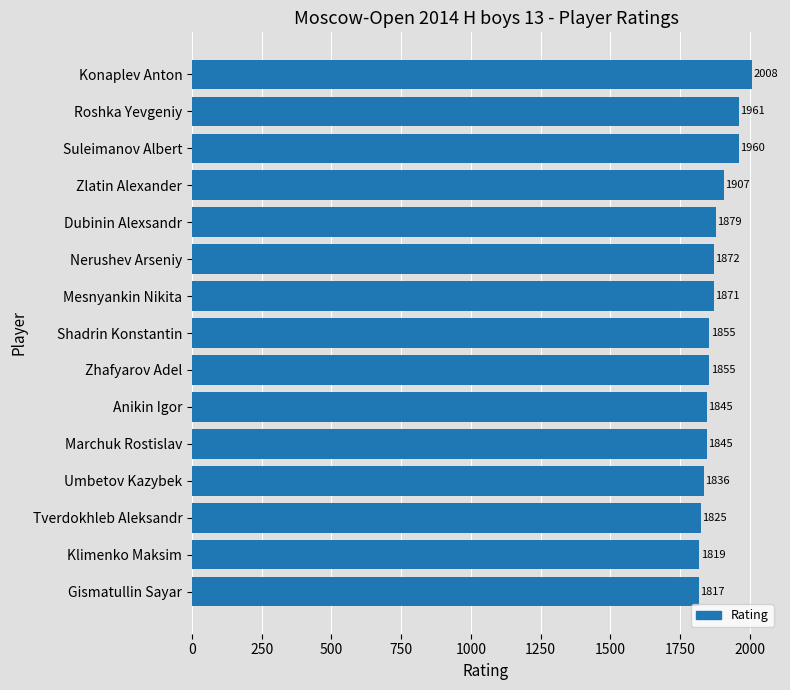

What is the difference between the maximum and minimum values?

191